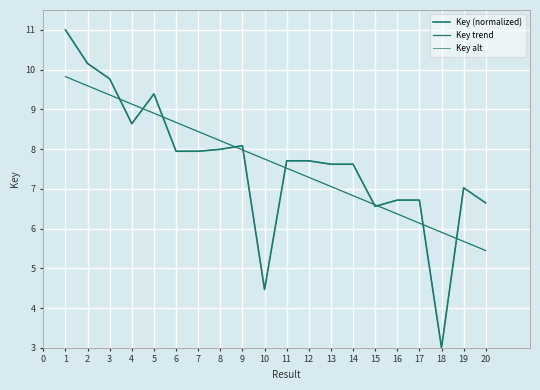

True or false: Key alt has more than 2 interior local peaks.

True